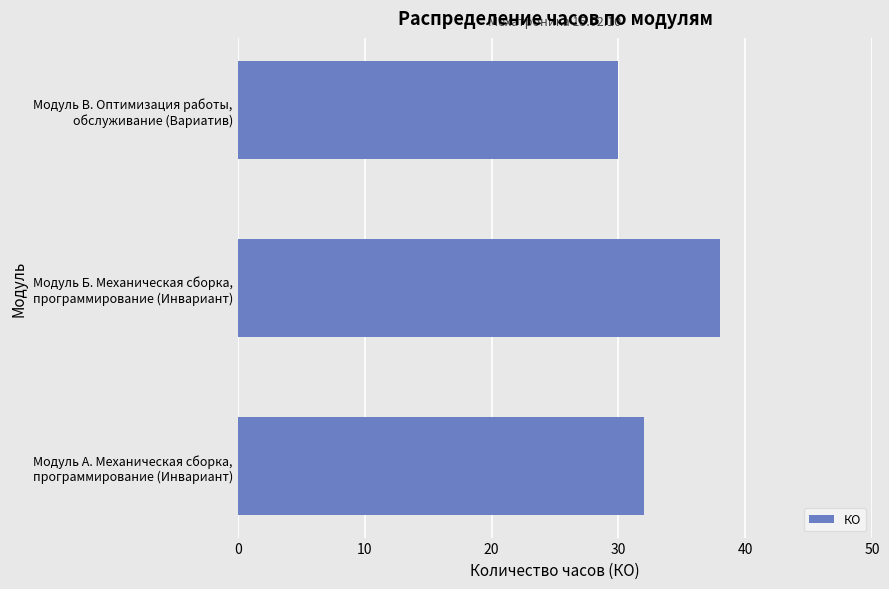

How many data points are less than 32?

1